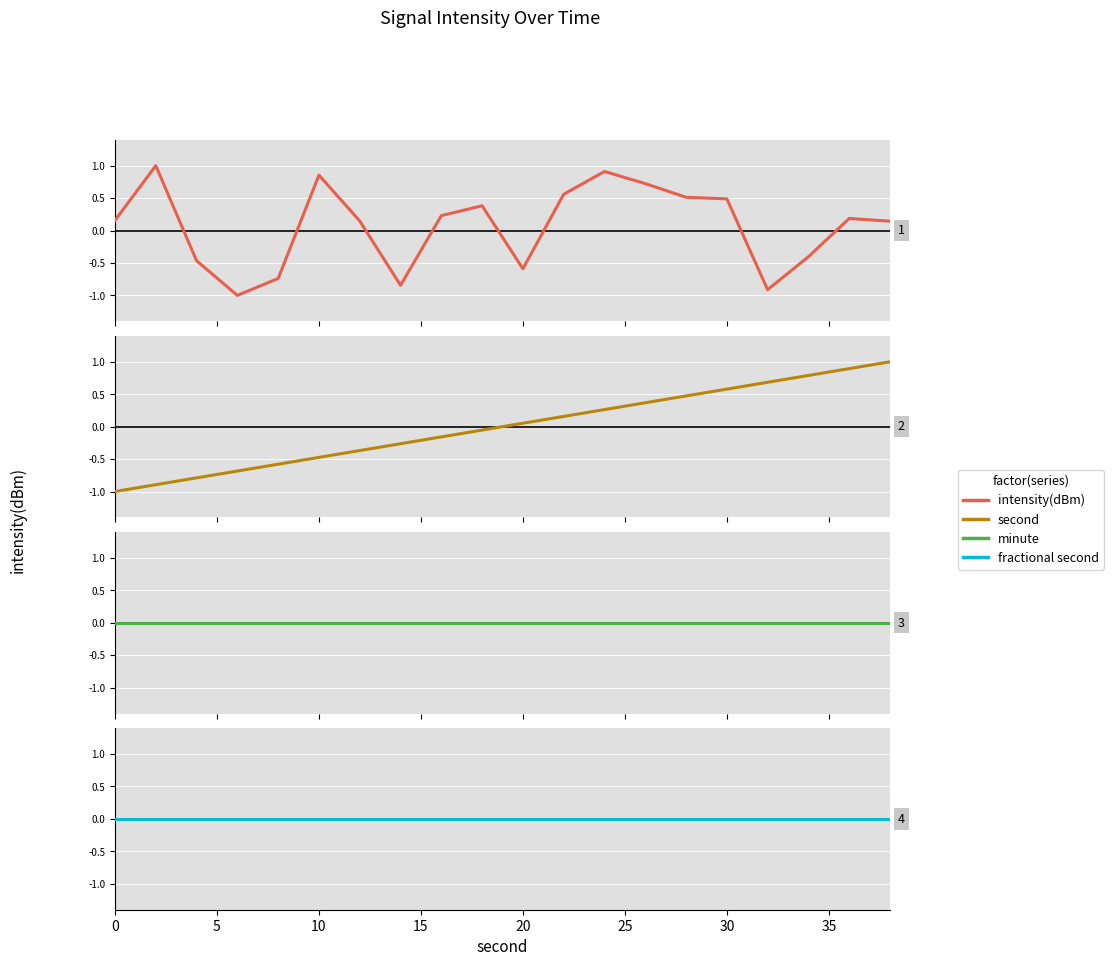

Which series has the largest total across all categories?

intensity(dBm)